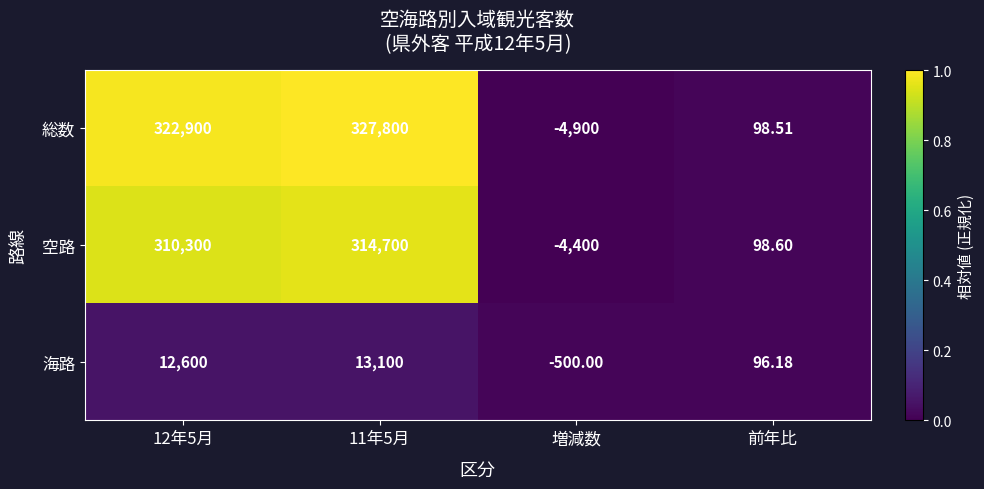

At which label is 海路 closest to 6300?

前年比